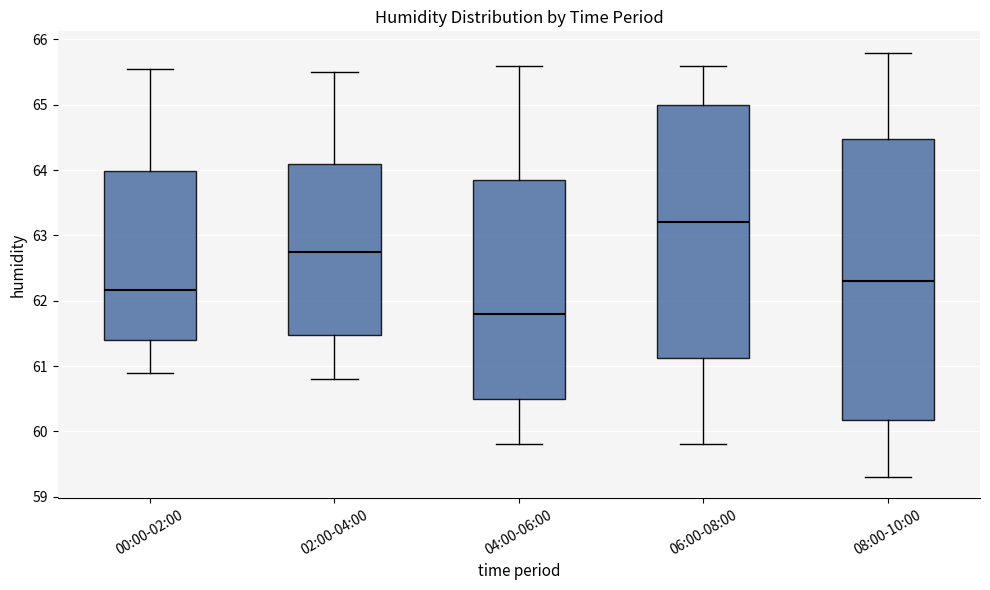

Reading left to right, transcribe this box plot: for each box, give where its median line is, the range the box spans, and where its two whiskers end, as read against the y-axis. The values are not printed on the chart, so give them approximately, as read against the axis.

00:00-02:00: median 62.2, box 61.4 to 64.0, whiskers 60.9 to 65.6
02:00-04:00: median 62.8, box 61.5 to 64.1, whiskers 60.8 to 65.5
04:00-06:00: median 61.8, box 60.5 to 63.9, whiskers 59.8 to 65.6
06:00-08:00: median 63.2, box 61.1 to 65.0, whiskers 59.8 to 65.6
08:00-10:00: median 62.3, box 60.2 to 64.5, whiskers 59.3 to 65.8